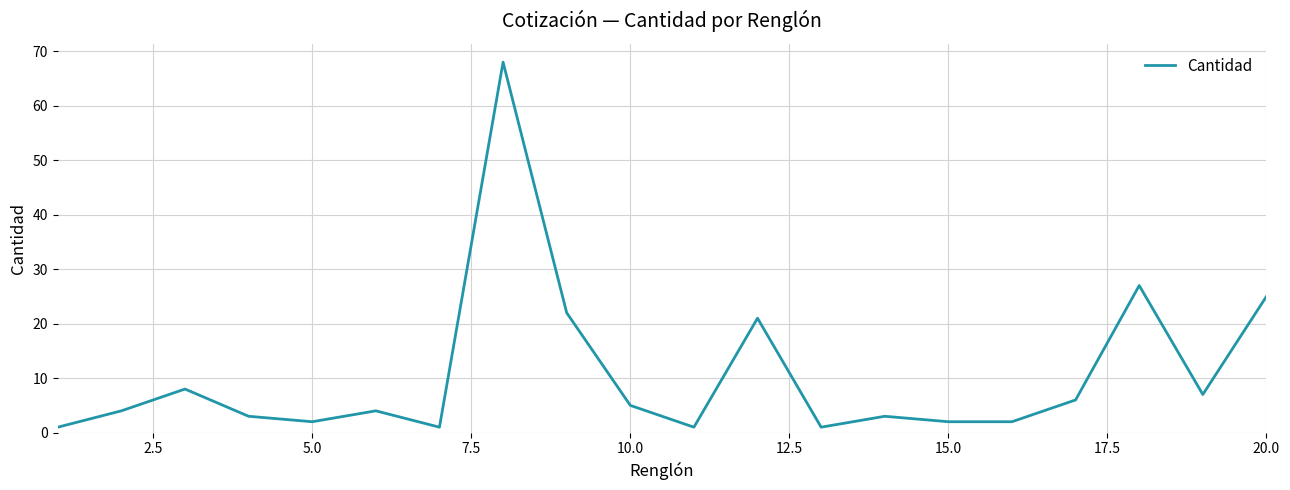

How many lines are shown in the chart?

1